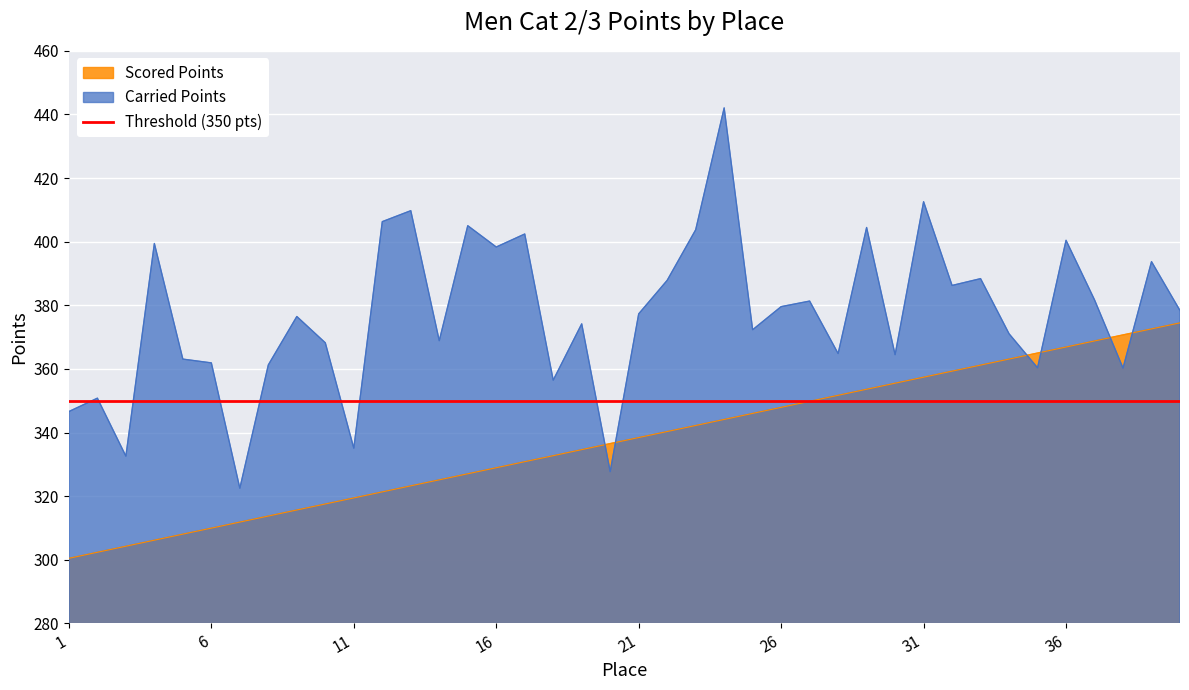

Which category has the highest value in the Carried Points series?

24